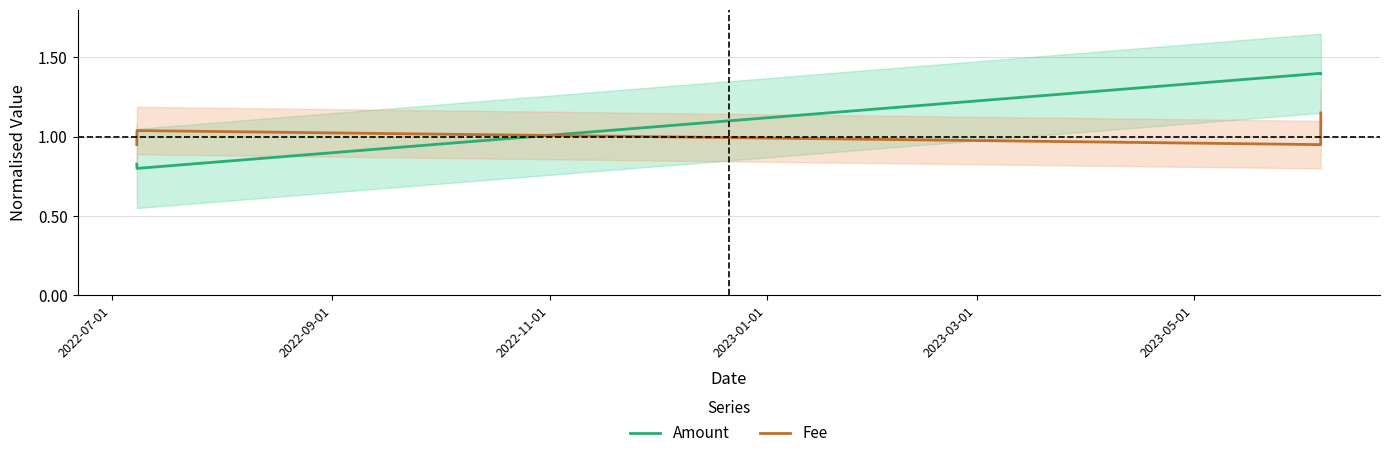

True or false: Fee and Amount cross at least once.

True